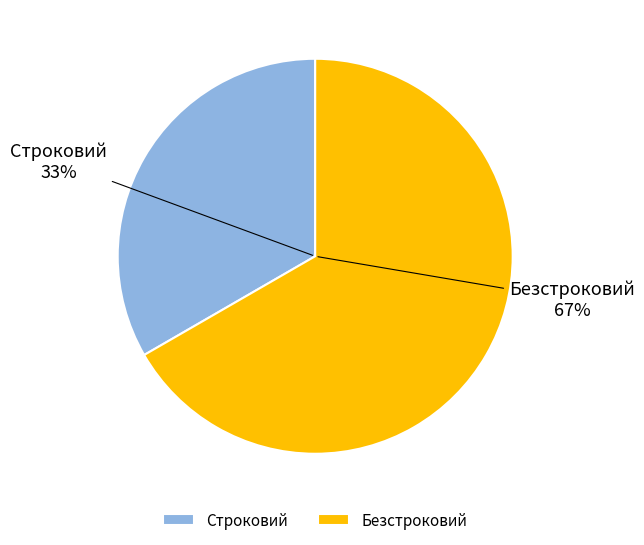

Approximately how many times larger is the value at Строковий compared to Безстроковий?

0.5